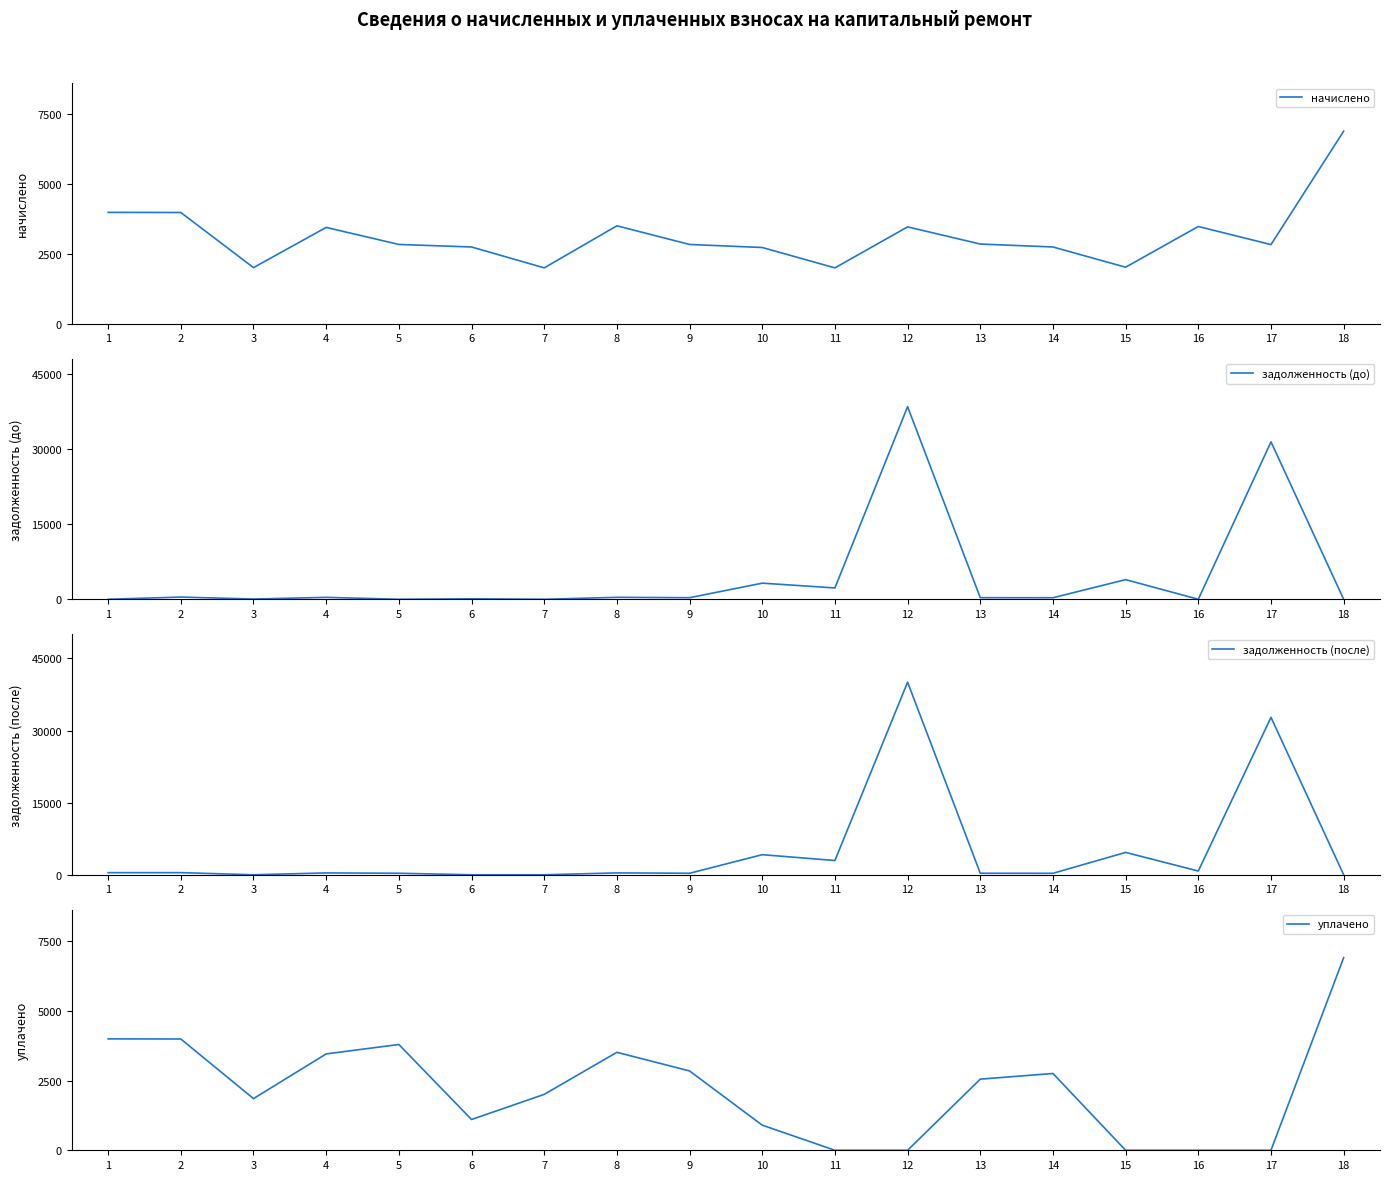

Which label corresponds to the smallest value in the chart?

1